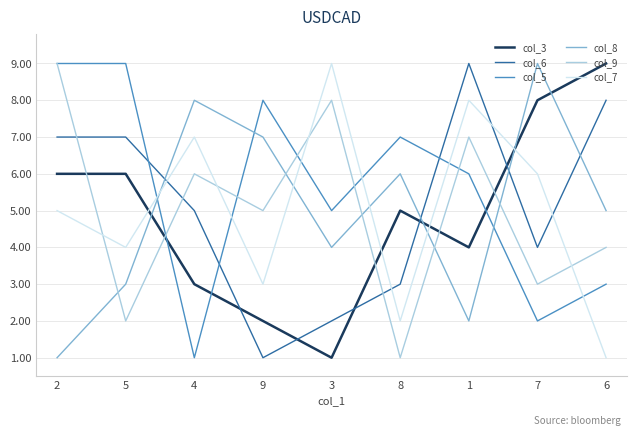

Between 5 and 7, which series saw the biggest shift?

col_5